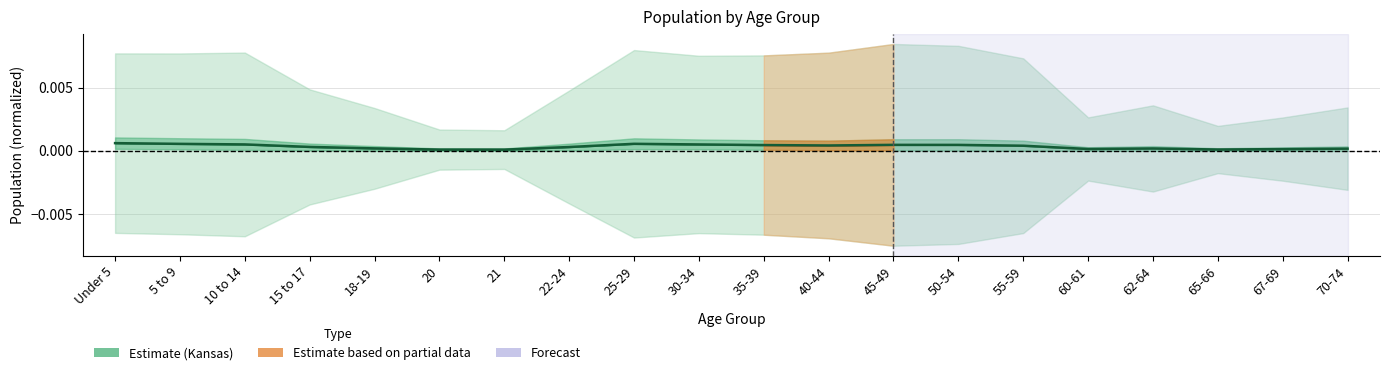

True or false: the data shows 0.0 at 50-54.

False